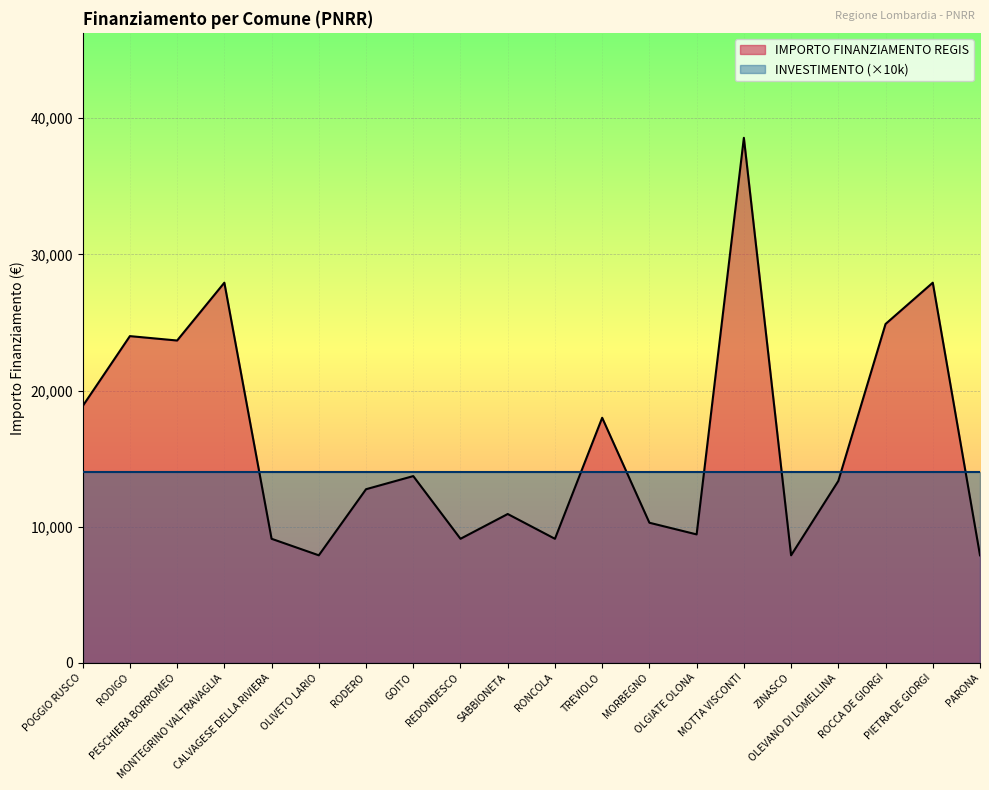

Reading right to left, extract all data points from this chart.

PARONA=7891	PIETRA DE GIORGI=27922	ROCCA DE GIORGI=24887	OLEVANO DI LOMELLINA=13354	ZINASCO=7891	MOTTA VISCONTI=38565	OLGIATE OLONA=9427	MORBEGNO=10284	TREVIOLO=17997	RONCOLA=9105	SABBIONETA=10926	REDONDESCO=9105	GOITO=13712	RODERO=12747	OLIVETO LARIO=7891	CALVAGESE DELLA RIVIERA=9105	MONTEGRINO VALTRAVAGLIA=27922	PESCHIERA BORROMEO=23673	RODIGO=23996	POGGIO RUSCO=18854